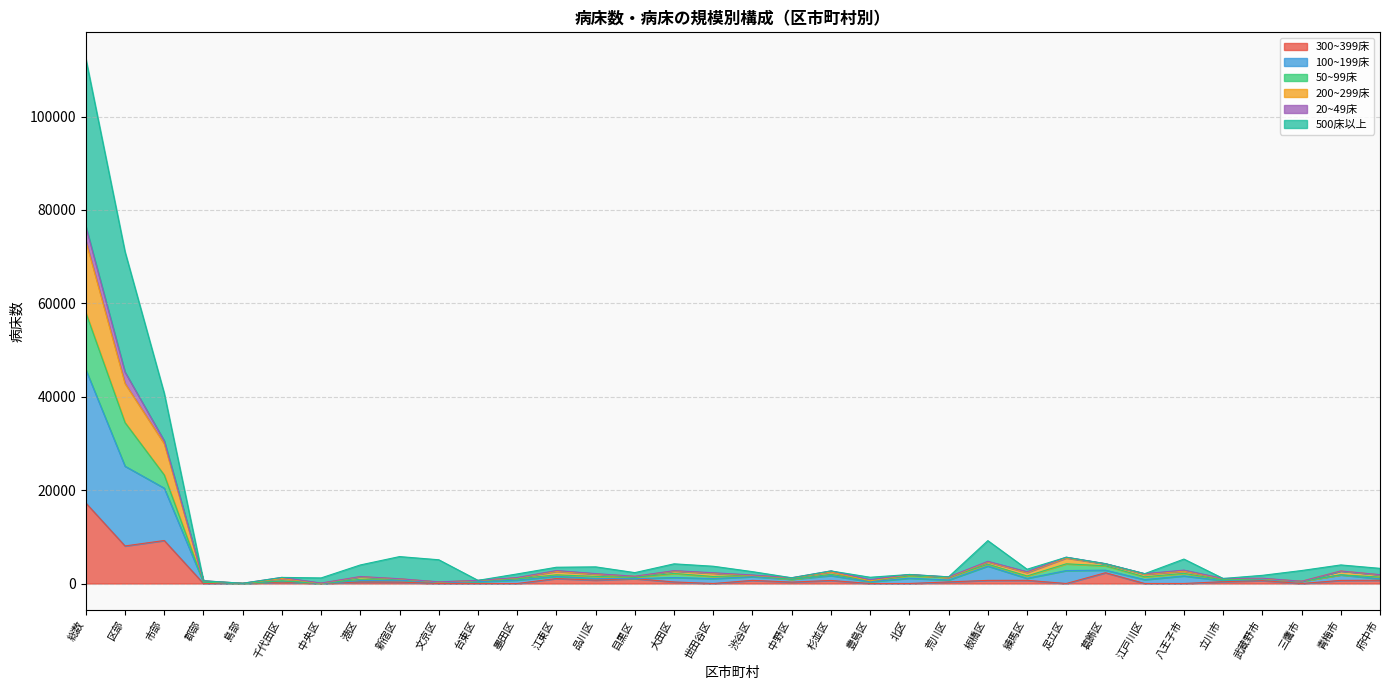

Where does the 50~99床 series first go above 3055?

総数